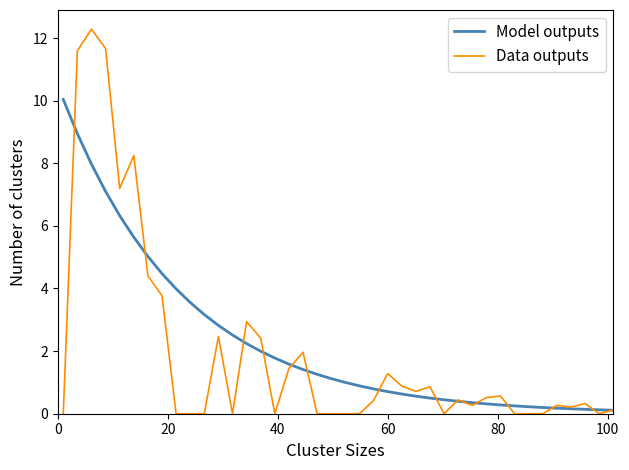

List the series in order of their peak value, highest first.

Data outputs, Model outputs